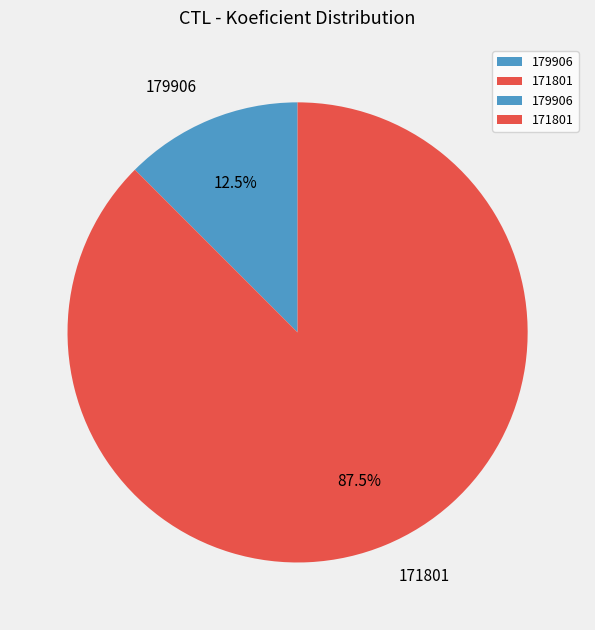

What is the smallest slice in the pie chart?

179906